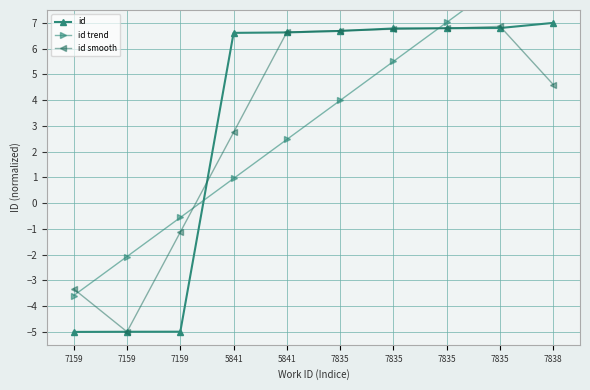

True or false: id trend has a value of 17.8 at 7838.

False